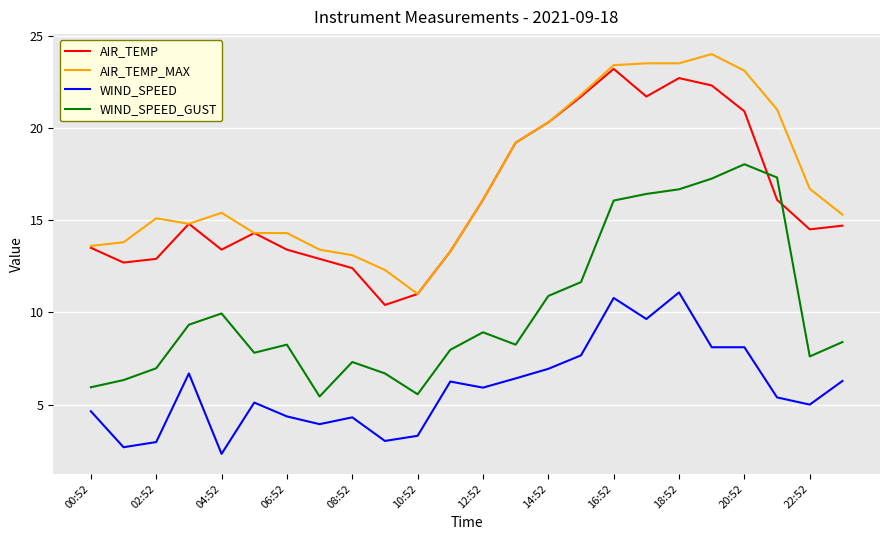

What is the minimum value for WIND_SPEED?

2.3